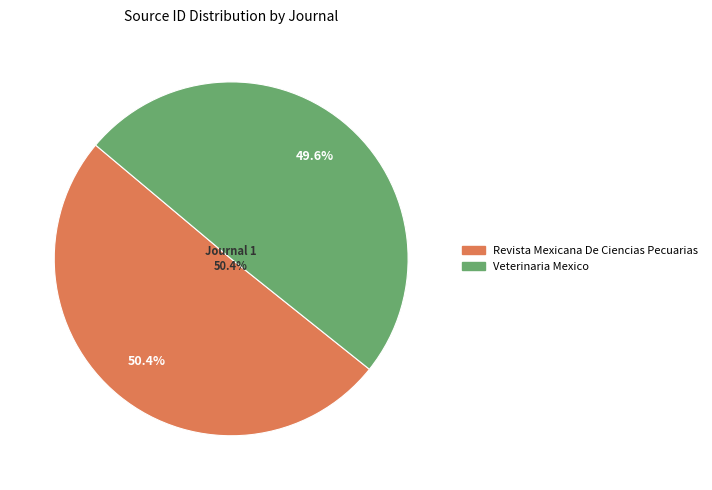

To the nearest percent, what is the combined percentage of Revista Mexicana De Ciencias Pecuarias and Veterinaria Mexico?

100%